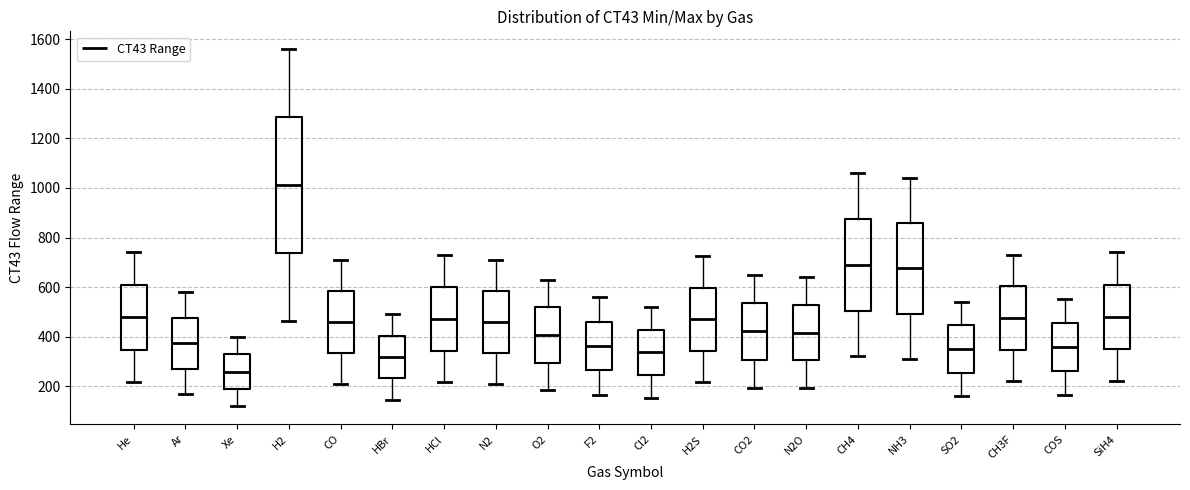

Where does the lower whisker of the box for F2 end on the y-axis? The values are not printed on the chart, so give them approximately, as read against the axis.

160